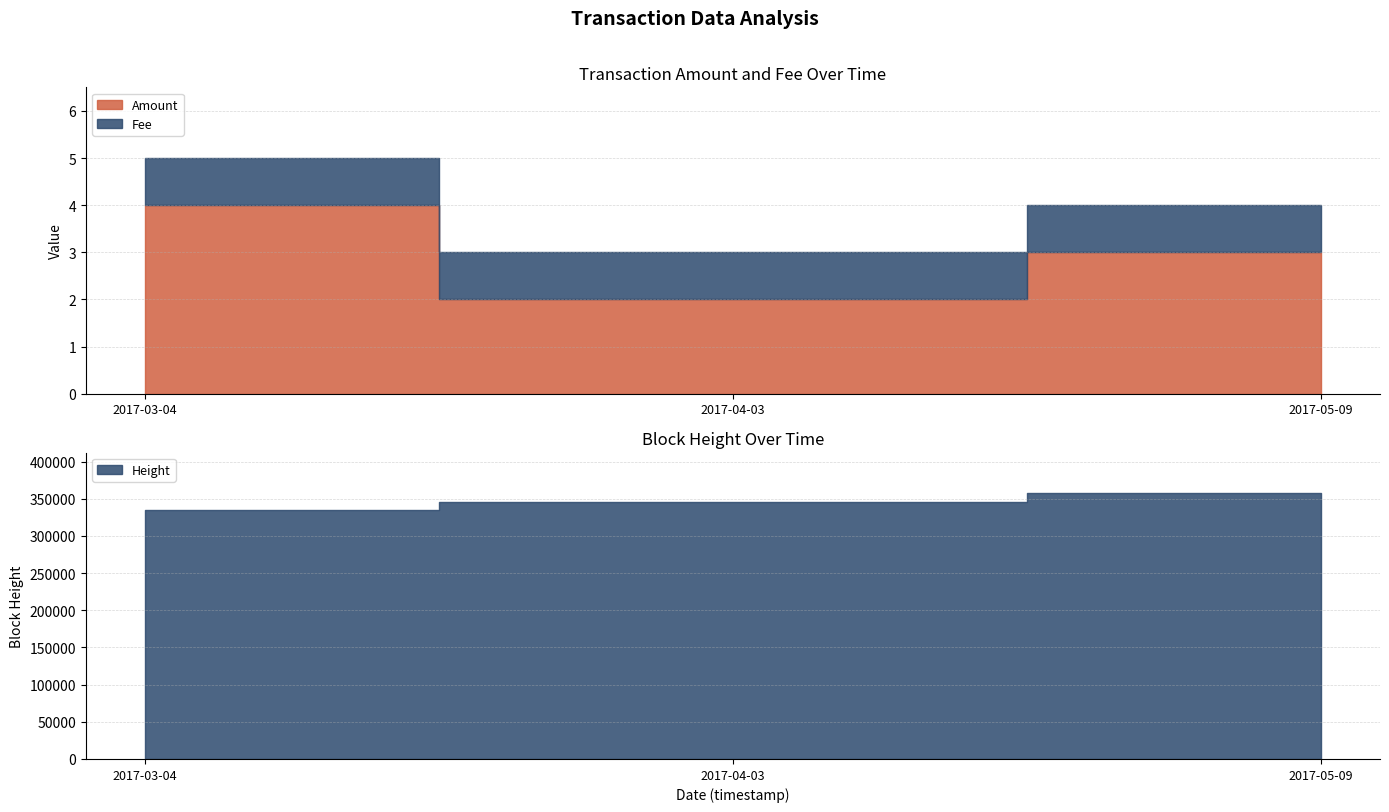

At which label does Amount reach its peak?

2017-03-04